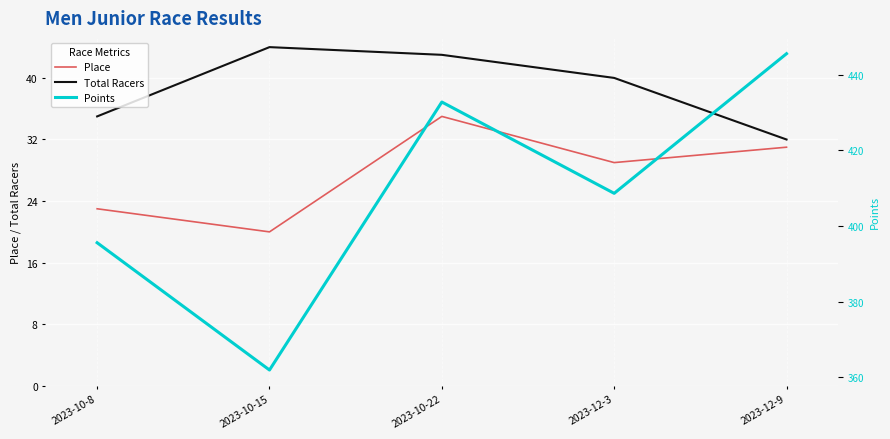

How many Place values are between 23 and 31?

3